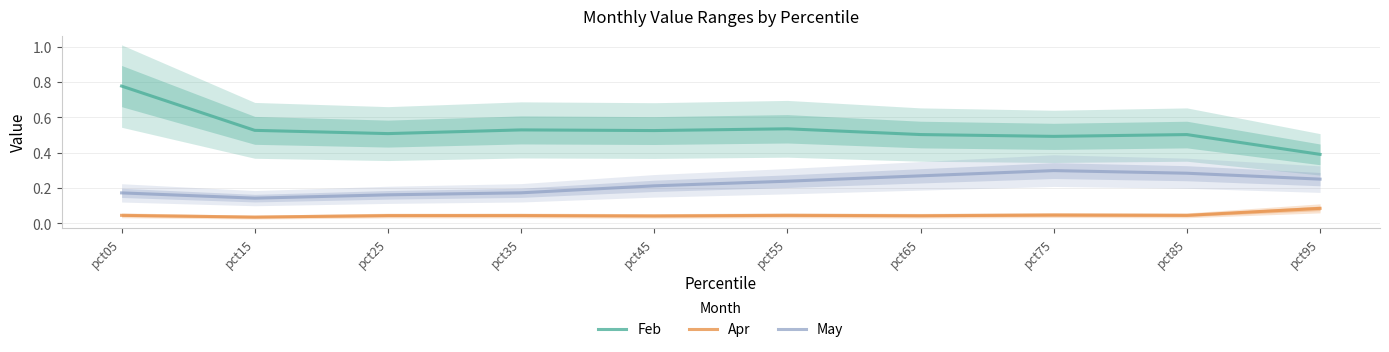

The value of May at pct85 is 0.4. True or false?

False